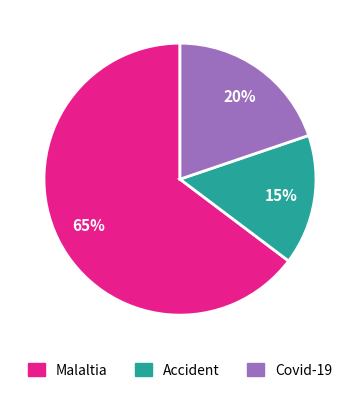

Does any single category account for the majority?

Yes